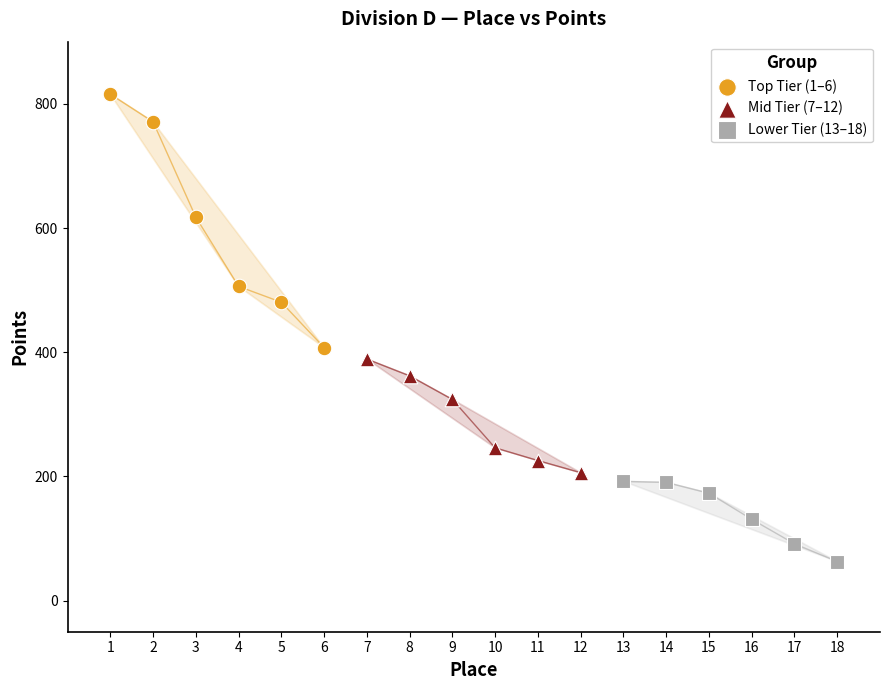

What are all the series names shown in the legend?

Top Tier (1–6), Mid Tier (7–12), Lower Tier (13–18)